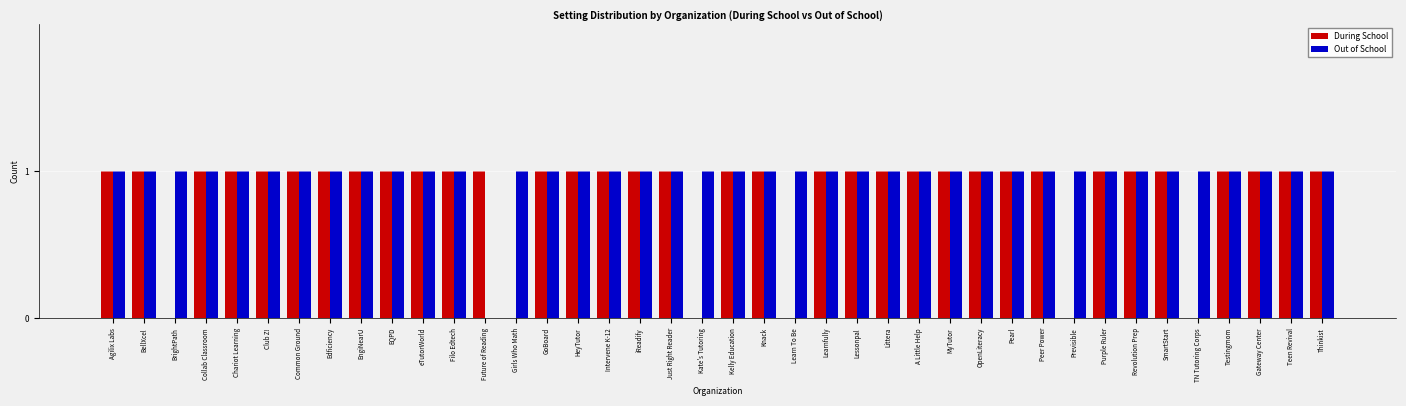

Which series has the largest total across all categories?

Out of School